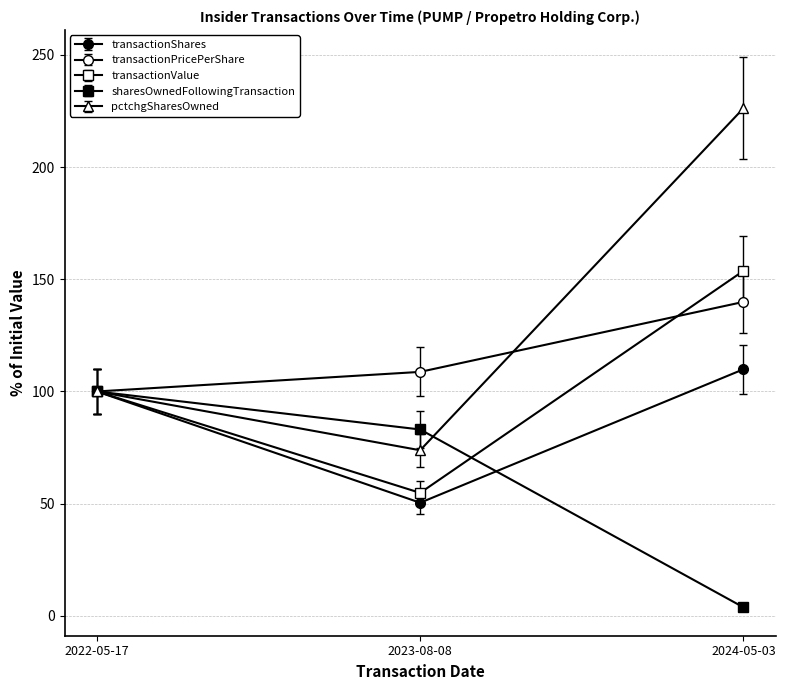

Count the number of categories in the chart.

3